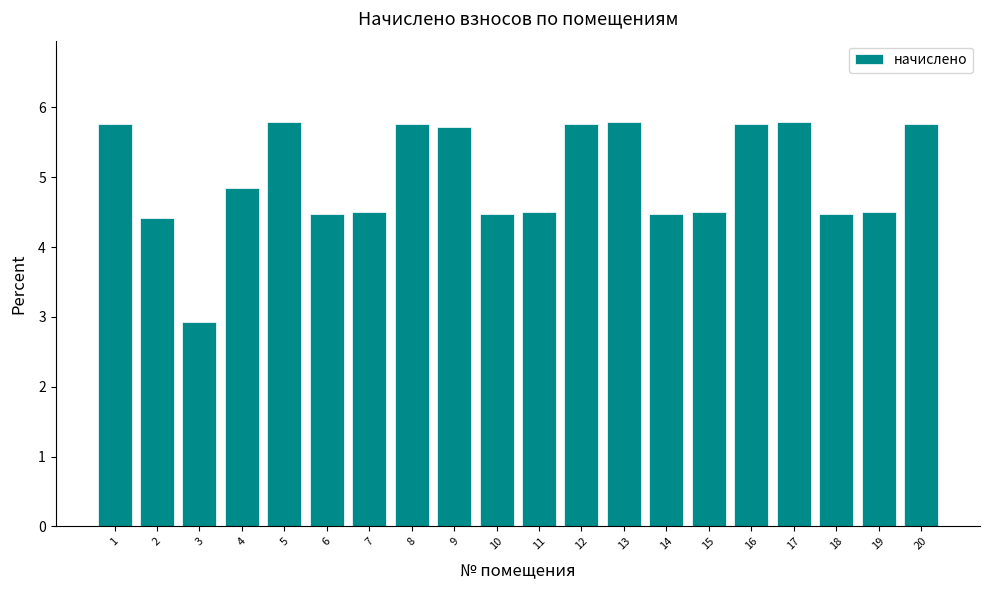

Reading left to right, transcribe all the data shown in this chart.

1=5.8	2=4.4	3=2.9	4=4.8	5=5.8	6=4.5	7=4.5	8=5.8	9=5.7	10=4.5	11=4.5	12=5.8	13=5.8	14=4.5	15=4.5	16=5.8	17=5.8	18=4.5	19=4.5	20=5.8